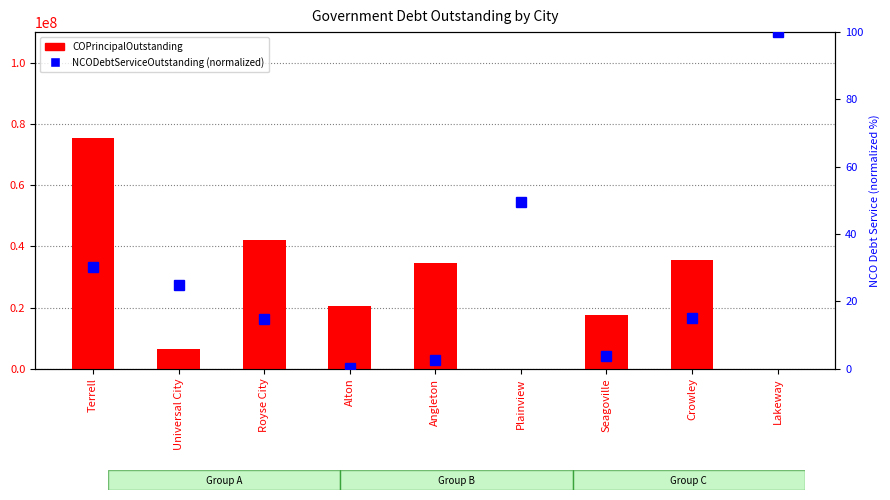

How many categories are shown in the chart?

9